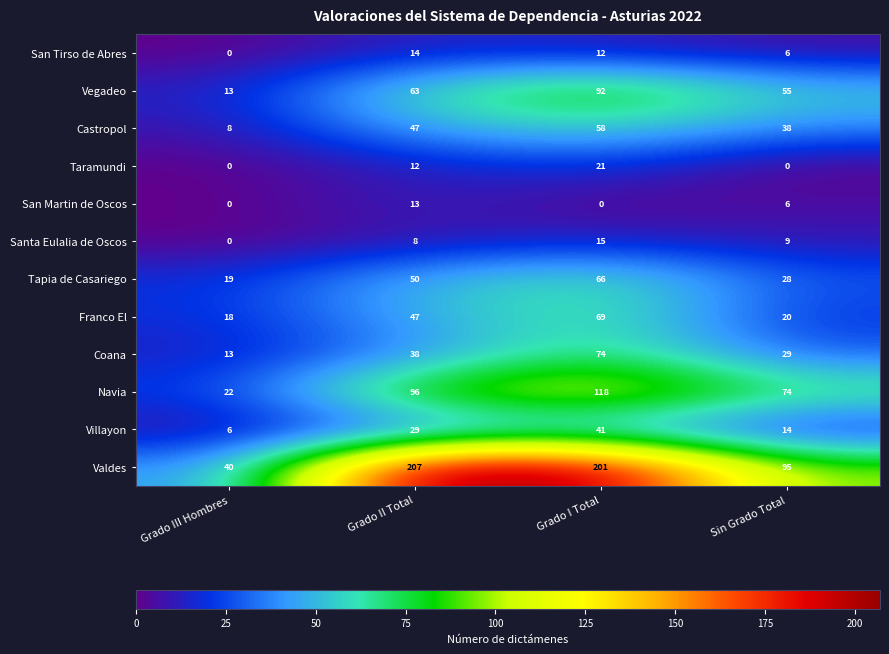

Which series has the widest spread of values?

Valdes